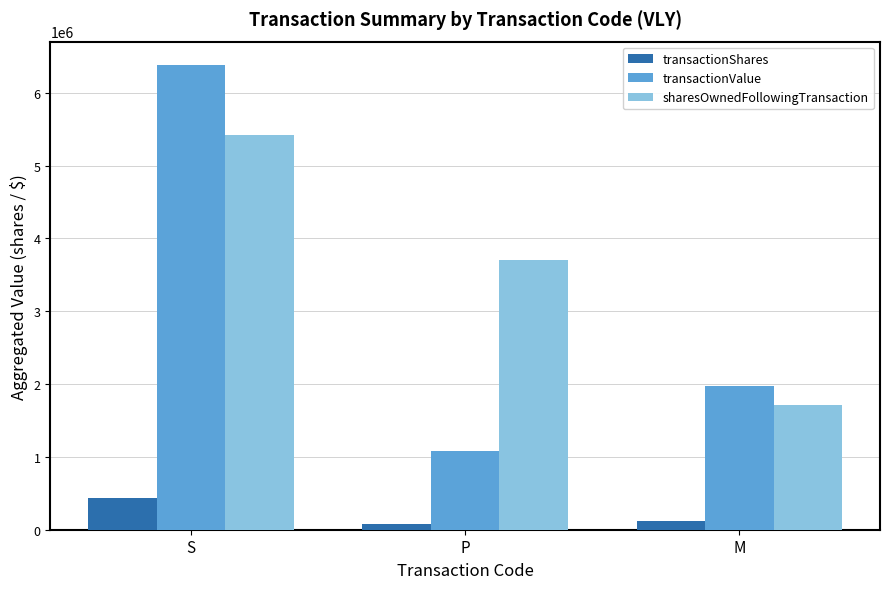

What is the value of the sharesOwnedFollowingTransaction bar at the 3rd from the left?

1709660